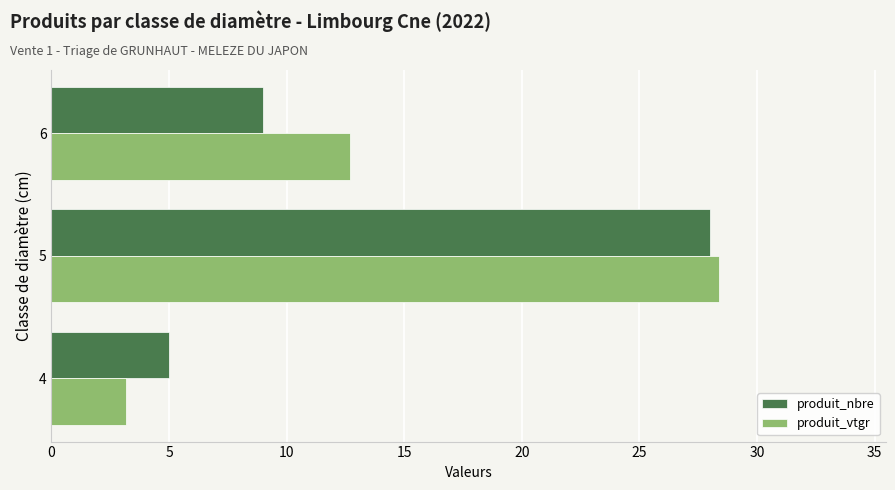

At how many categories does at least one series exceed 10?

2